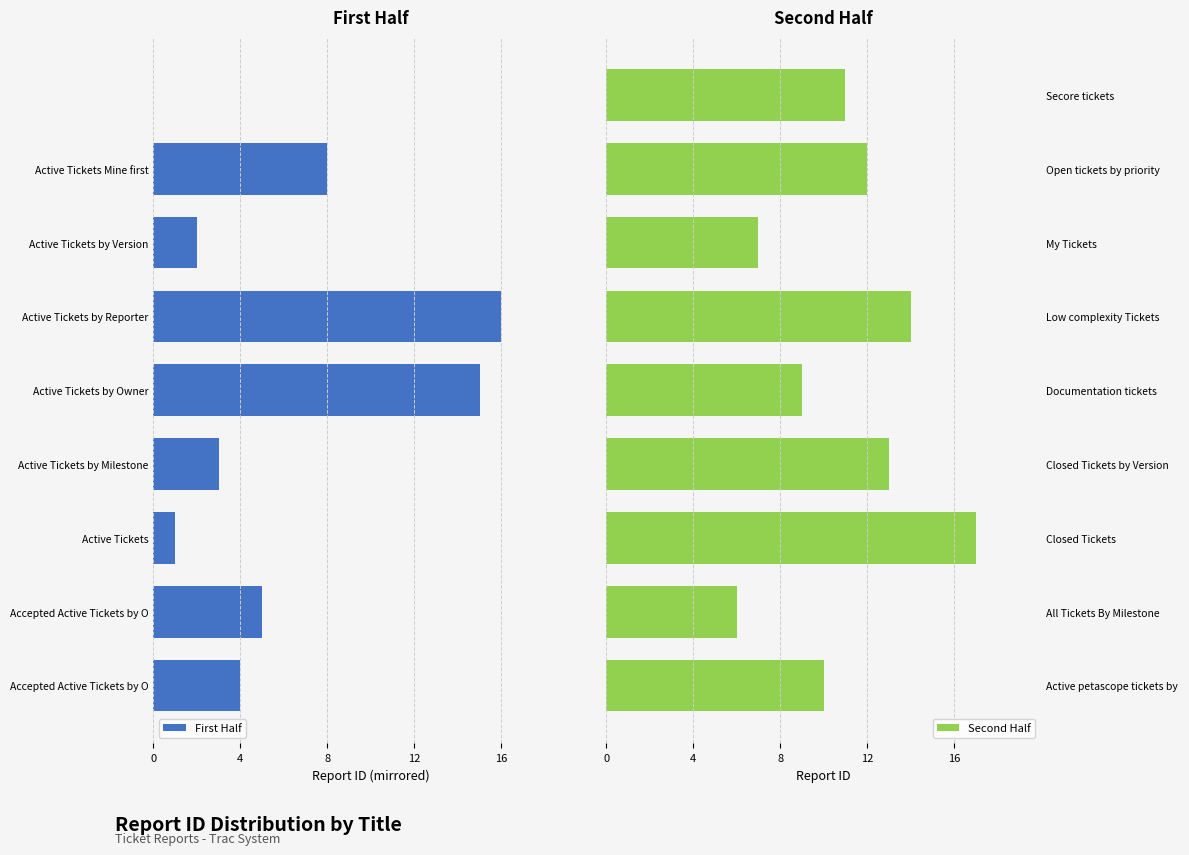

Rank the series by their maximum value, from highest to lowest.

Second Half, First Half